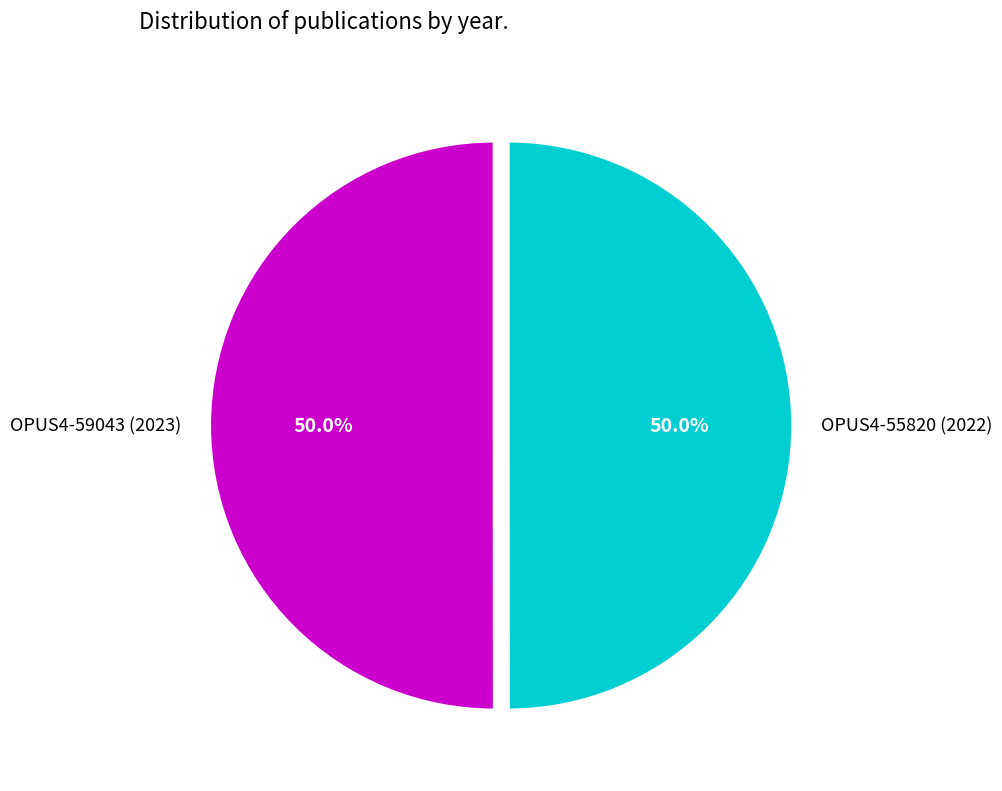

To the nearest percent, what percentage of the pie is OPUS4-55820 (2022)?

50%